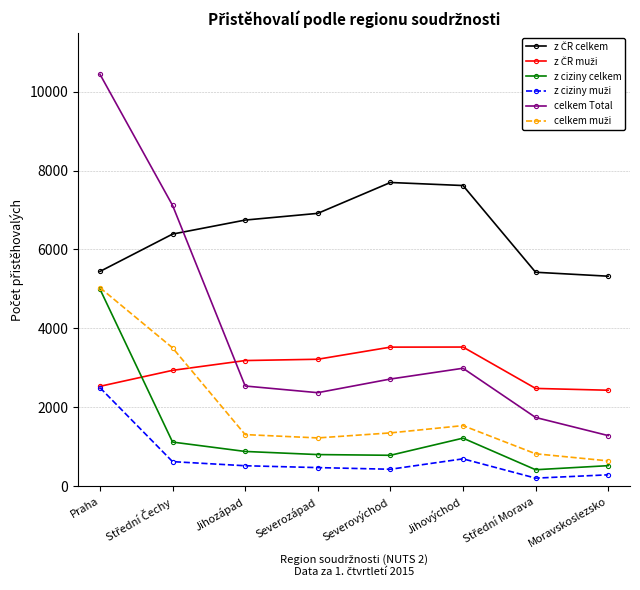

How many interior local valleys does the celkem Total series have?

1